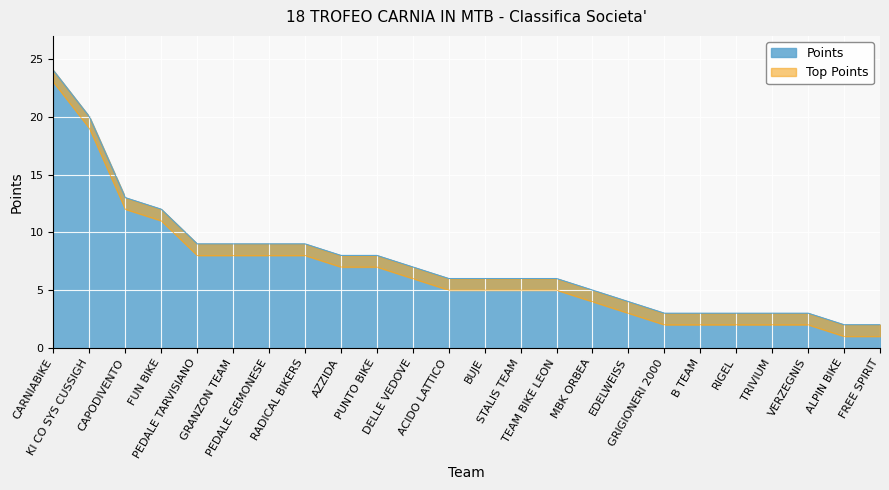

What is the label of the 21st point from the right?

FUN BIKE